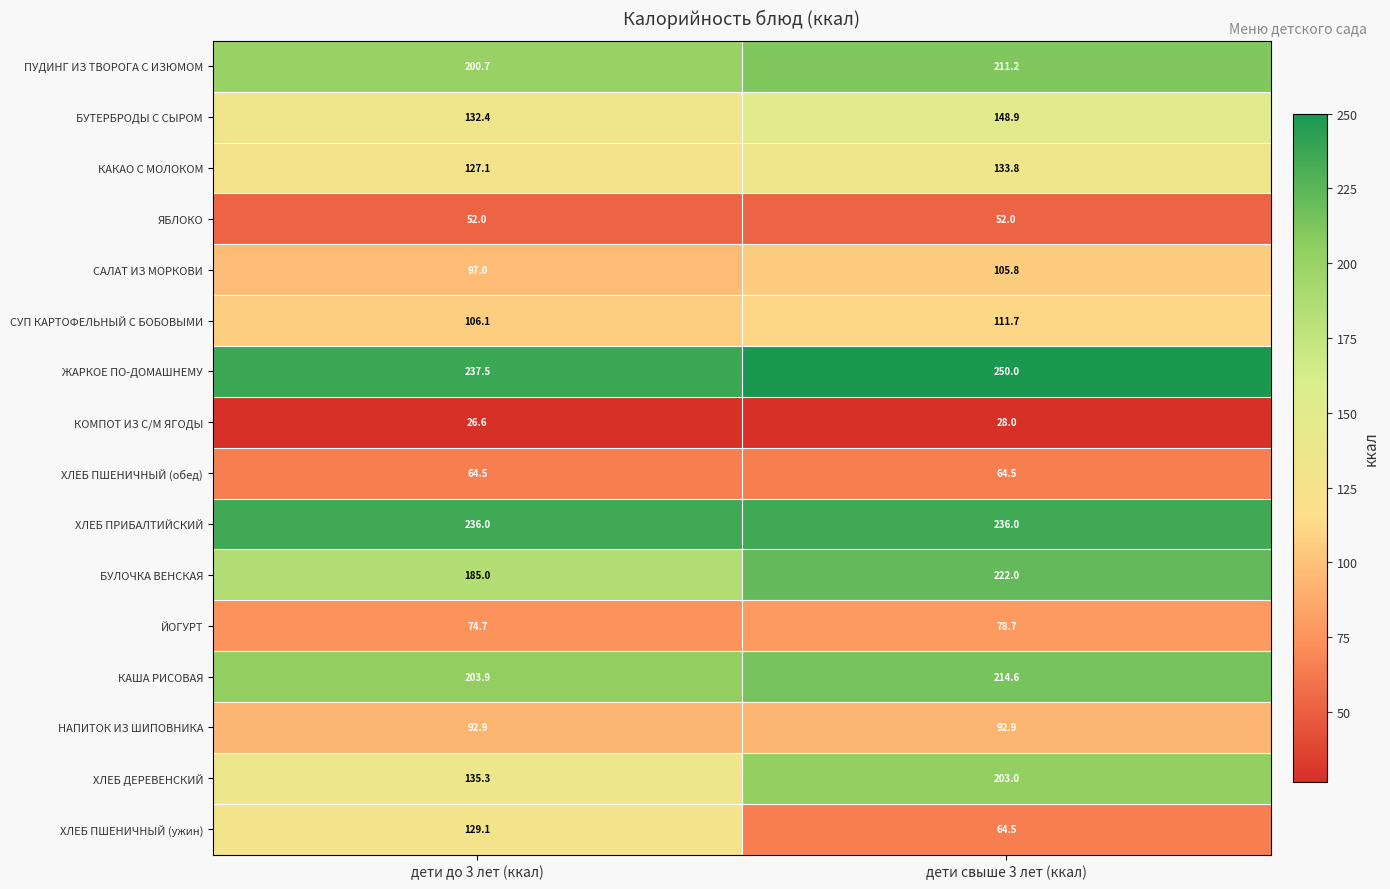

At which category does the chart reach its minimum across all series?

дети до 3 лет (ккал)